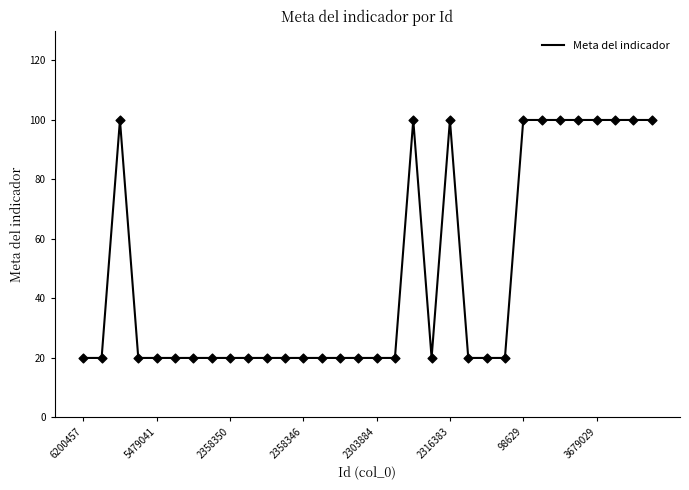

What is the greatest value displayed?

100